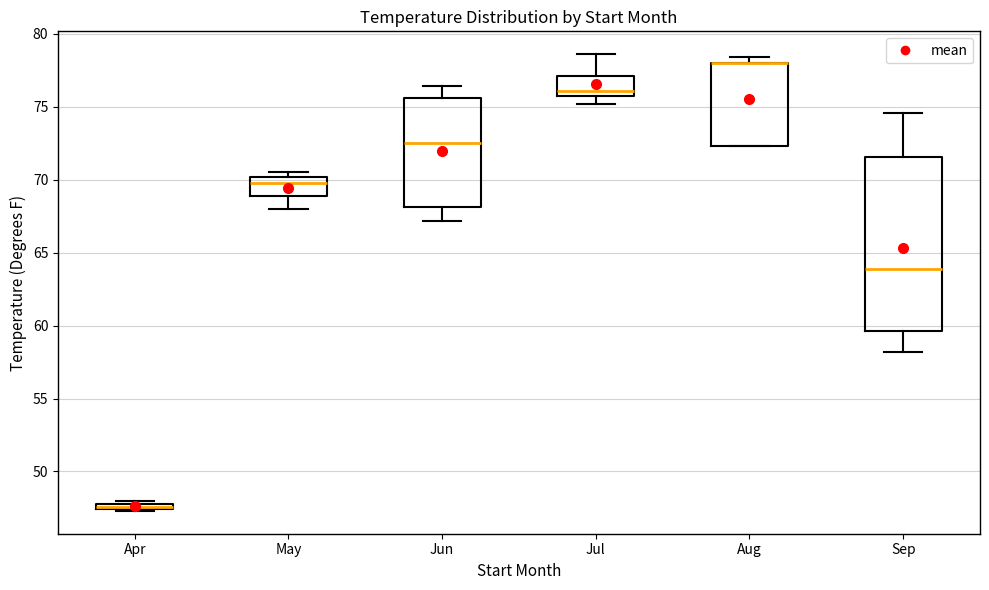

Where is the upper edge of the box for May on the y-axis? The values are not printed on the chart, so give them approximately, as read against the axis.

70.0